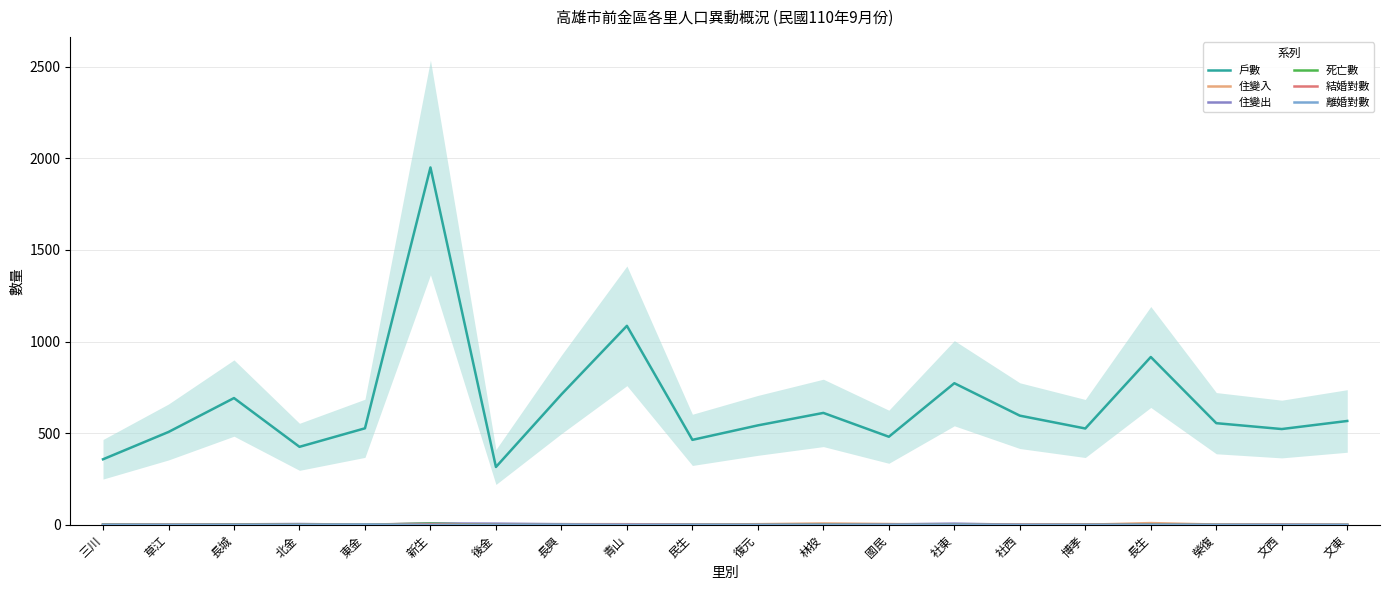

Where is the first local maximum for 離婚對數?

東金